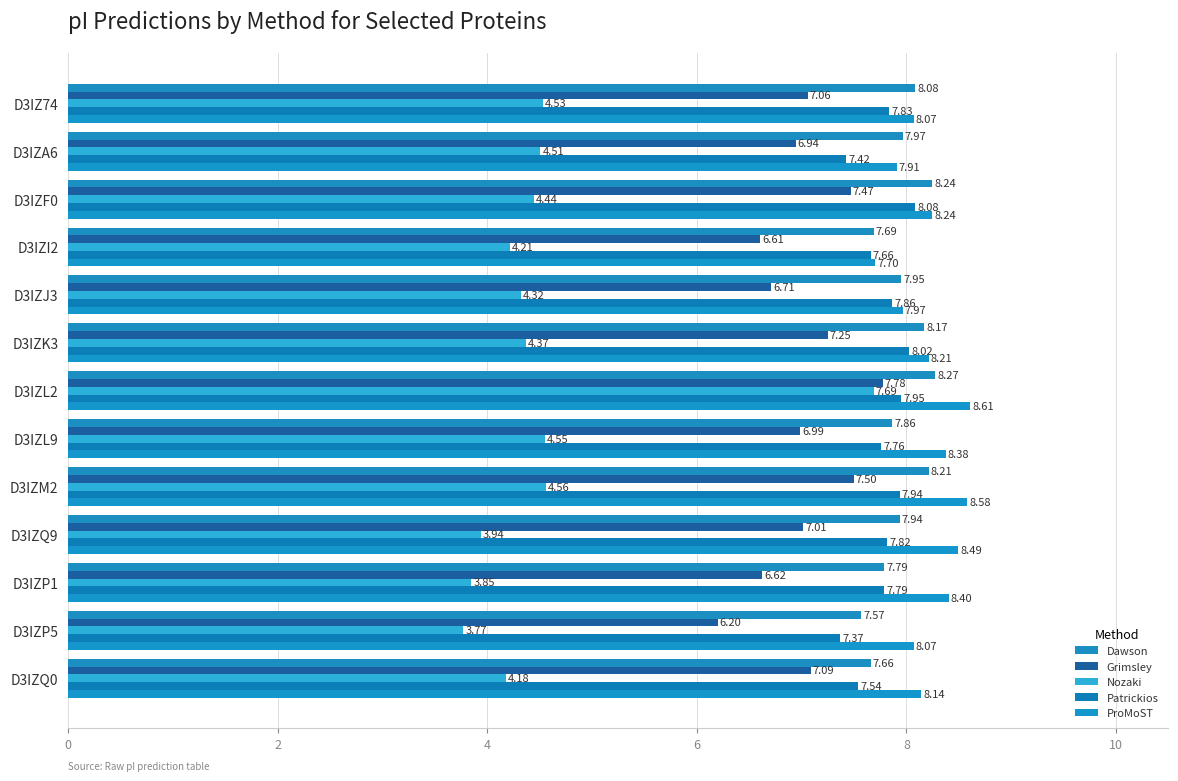

How many distinct data groups are displayed?

5